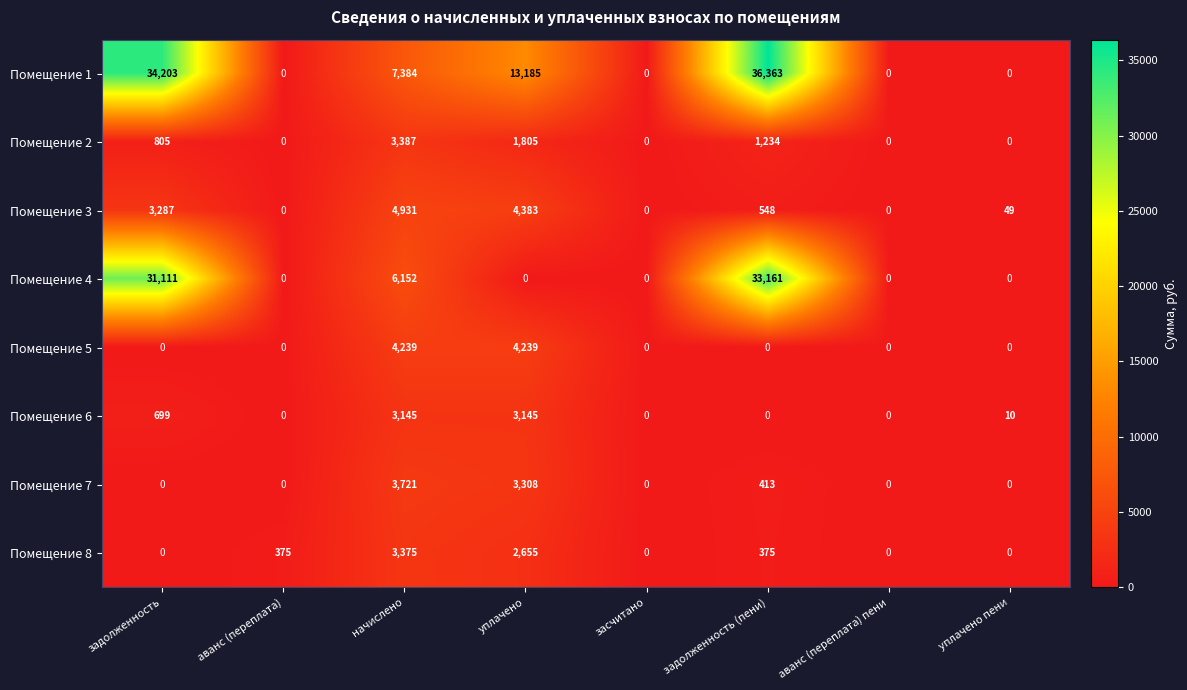

Where is Помещение 4 nearest to the value 16580?

начислено